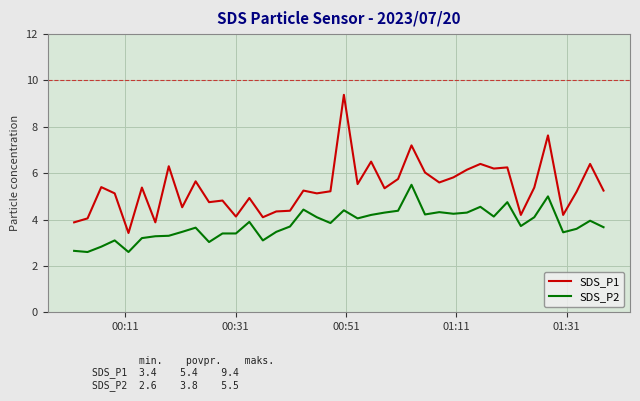

Which series has the widest spread of values?

SDS_P1